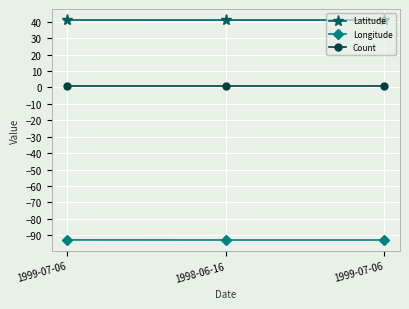

How many series are shown in this chart?

3